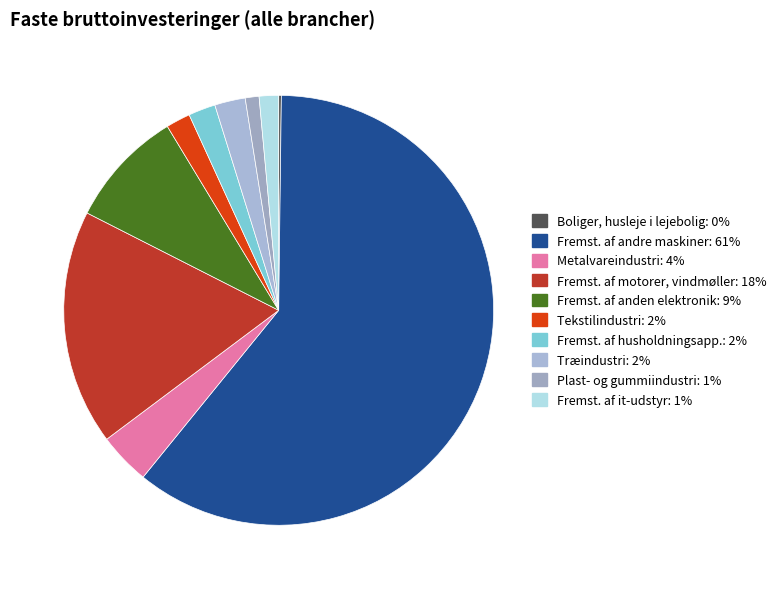

How much of the chart is everything except Fremst. af husholdningsapp.?

98.0%